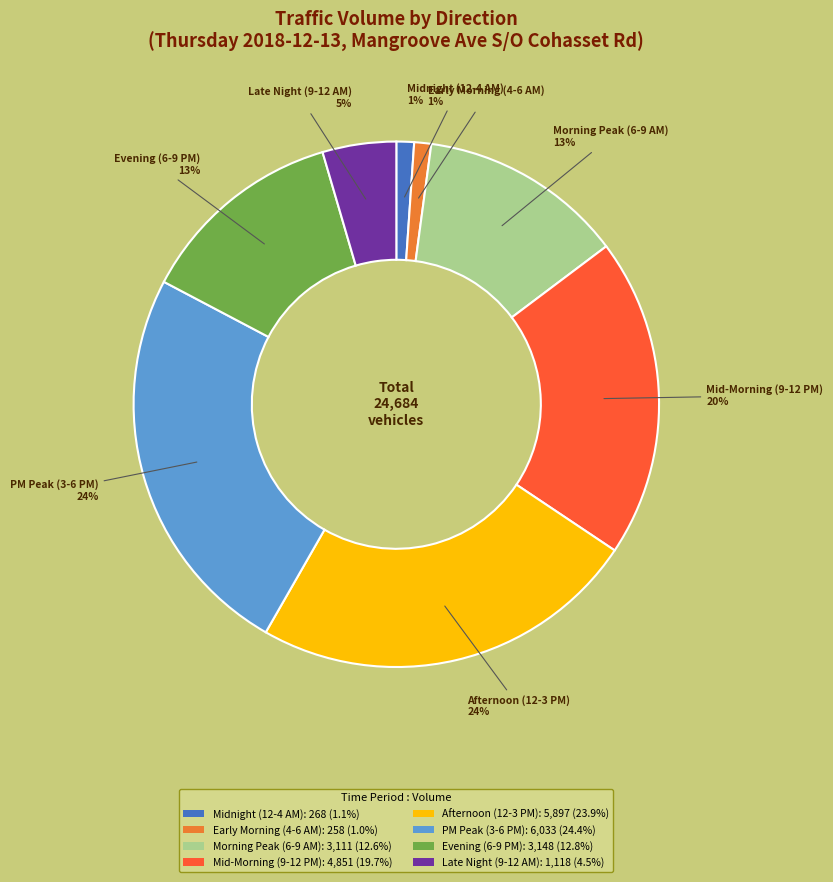

To the nearest percent, what is the average slice percentage?

12%